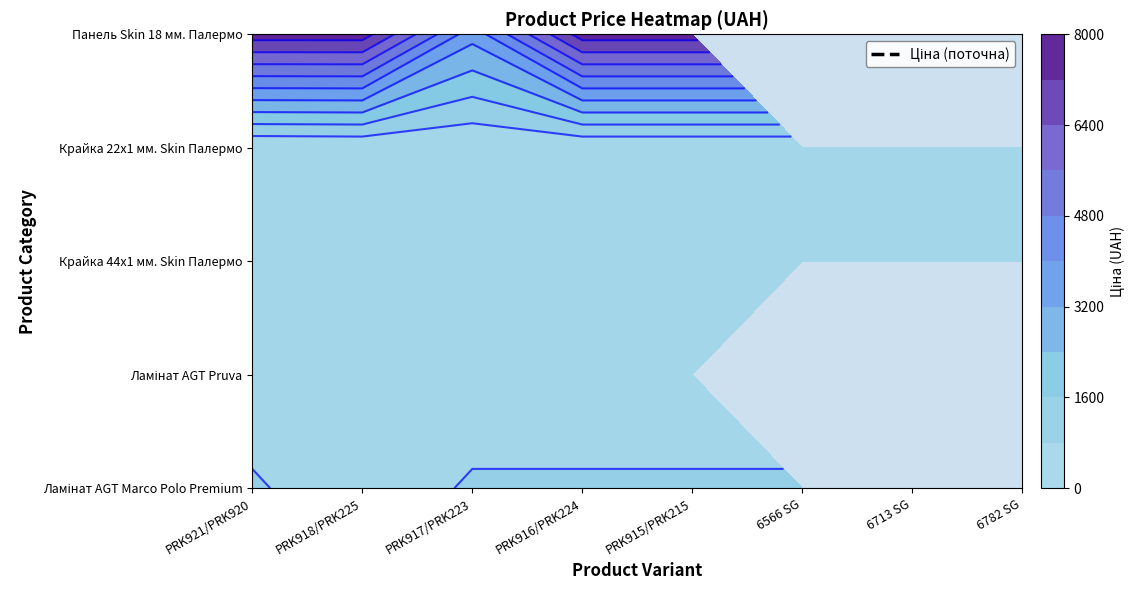

List the labels in order of Крайка 22x1 мм. Skin Палермо value, smallest first.

PRK921/PRK920, PRK918/PRK225, PRK917/PRK223, PRK916/PRK224, PRK915/PRK215, 6566 SG, 6713 SG, 6782 SG